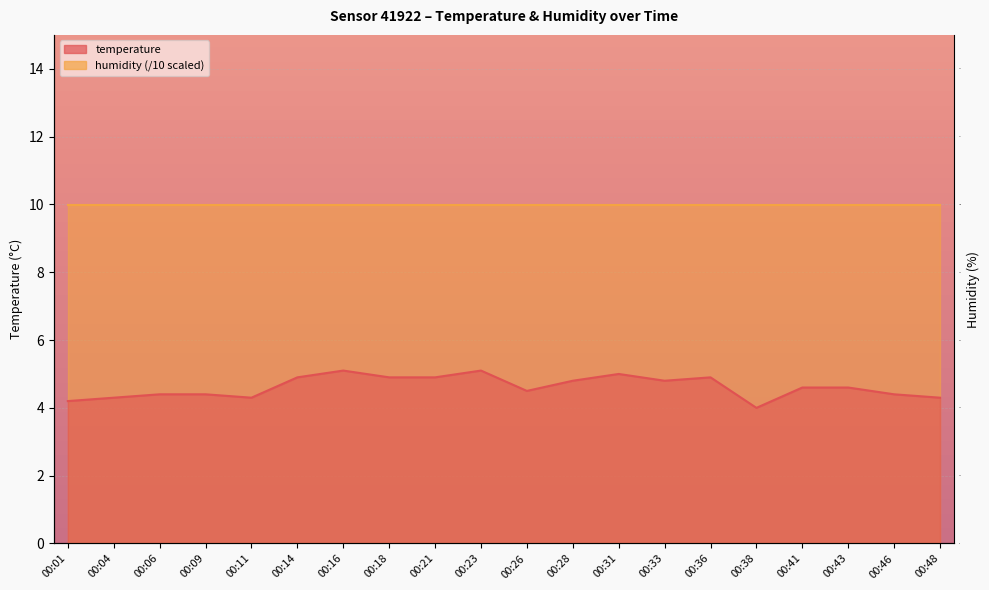

Rank the categories by value from lowest to highest.

00:38, 00:01, 00:04, 00:11, 00:48, 00:06, 00:09, 00:46, 00:26, 00:41, 00:43, 00:28, 00:33, 00:14, 00:18, 00:21, 00:36, 00:31, 00:16, 00:23